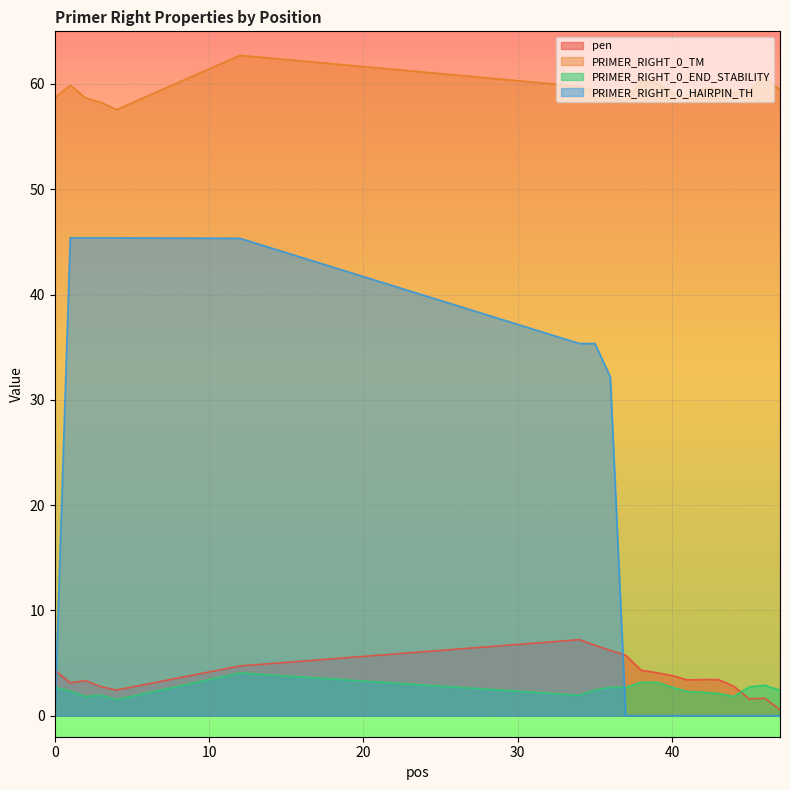

What is the difference between the PRIMER_RIGHT_0_HAIRPIN_TH values at 36 and 34?

3.2